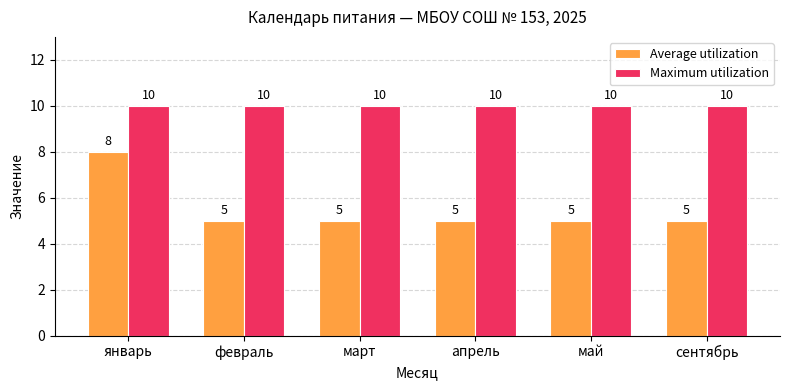

What is the lowest value of the Average utilization series?

5